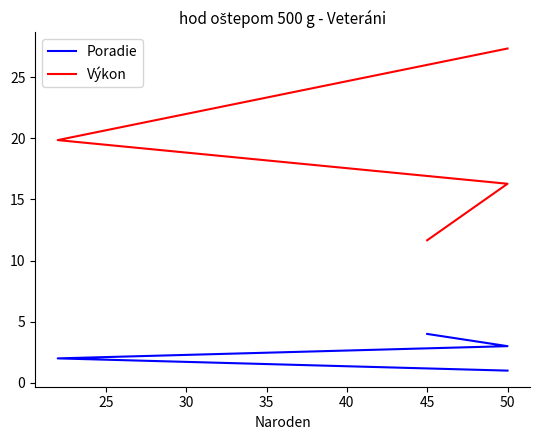

What is the sum of the Poradie values at 35 and 25?

6.0